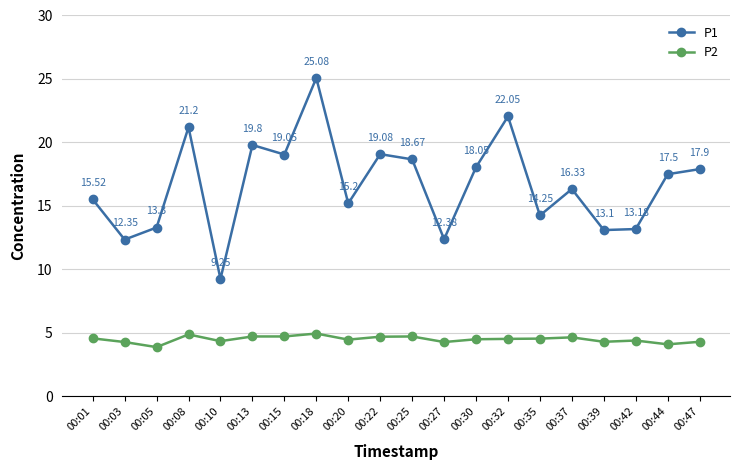

How many data points in P1 are above 17?

10